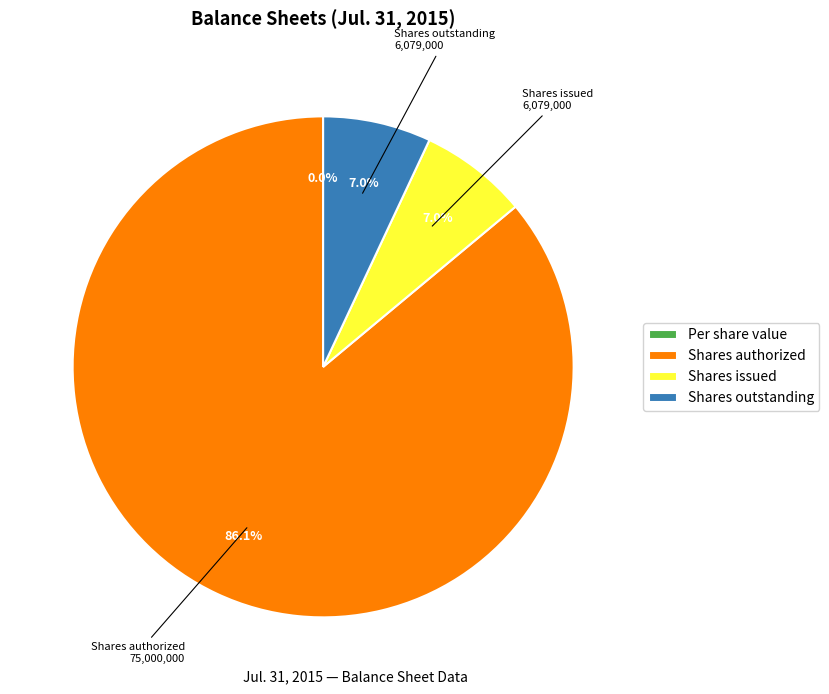

Rank the categories by value from highest to lowest.

Common stock, shares authorized, Common stock, shares issued, Common stock, shares outstanding, Common share, per value (in dollars per share)